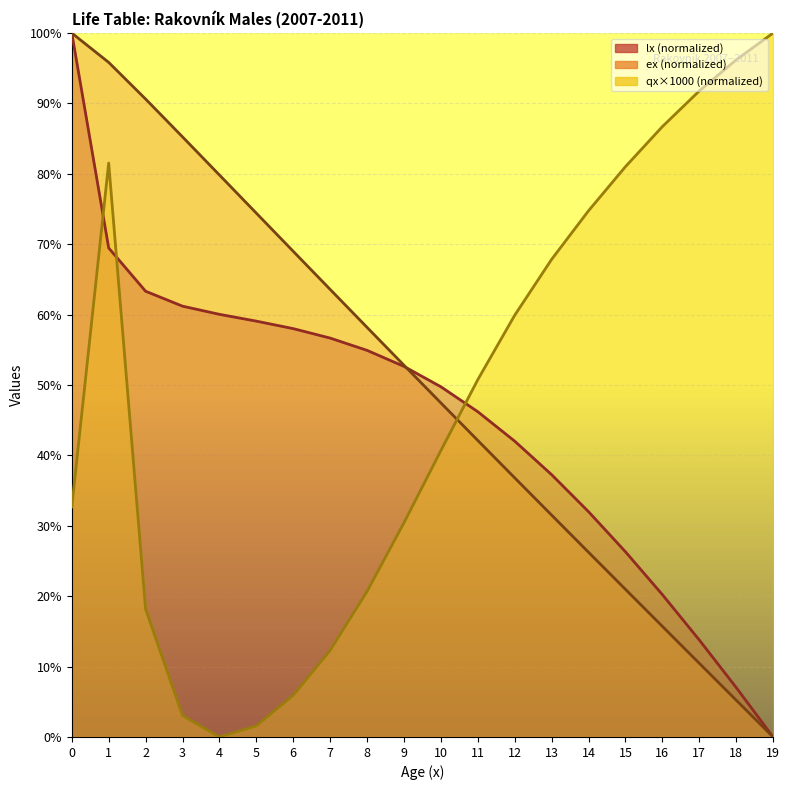

Rank the series at 8 from lowest to highest value.

qx_scaled, lx, ex